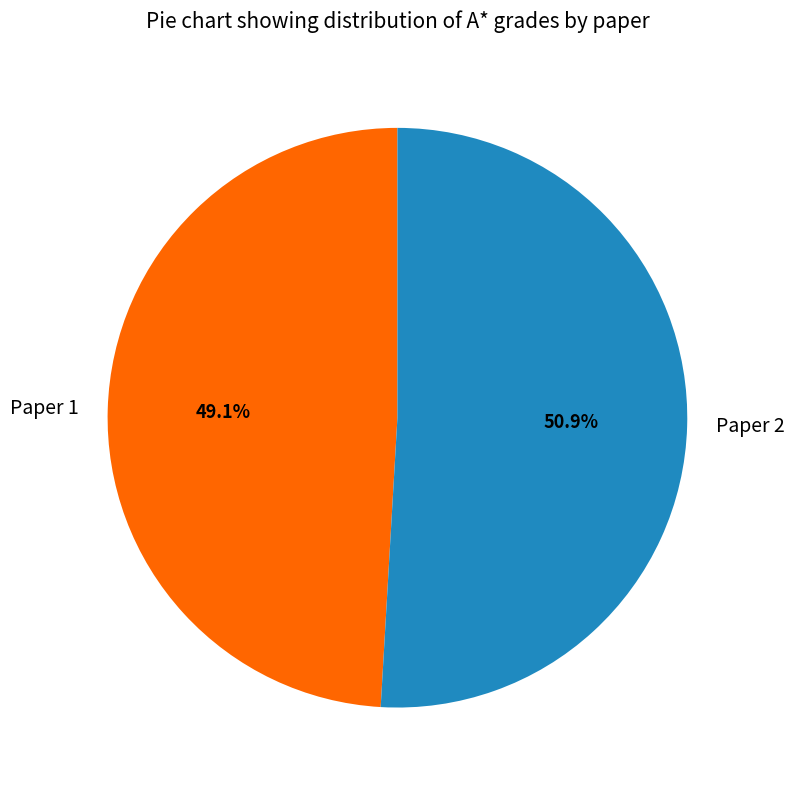

To the nearest percent, what is the average slice percentage?

50%